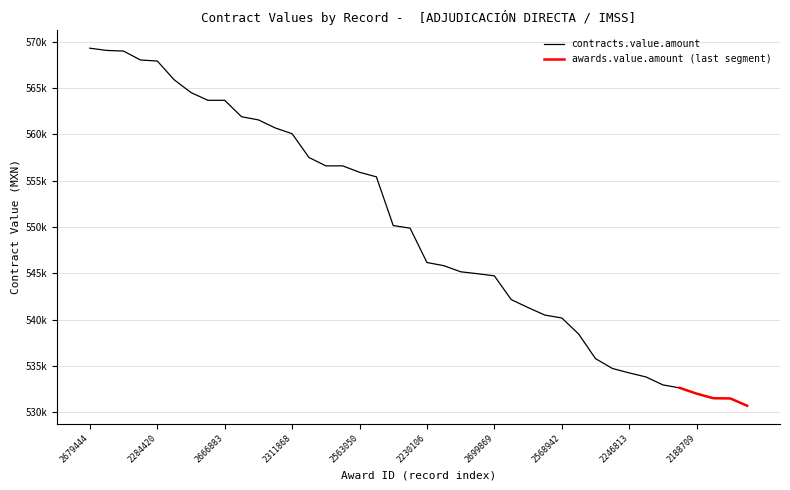

What is the change in value from 2097369 to 2230106?

-14532.4